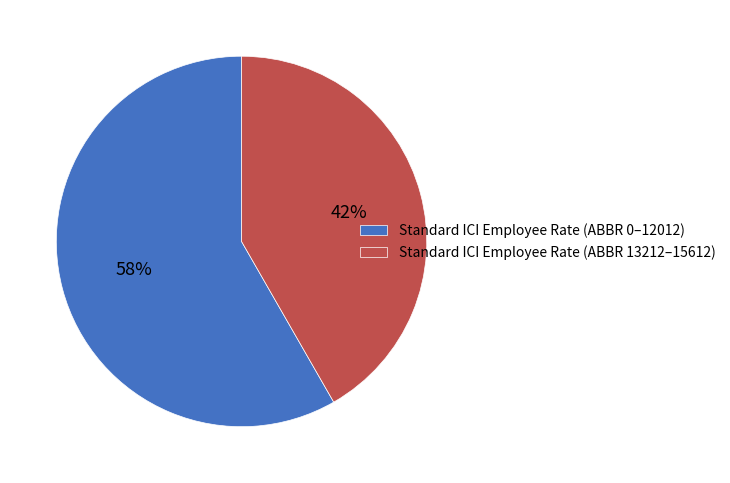

Is it true that Standard ICI Employee Rate (ABBR 0–12012) is 58% of the pie?

True